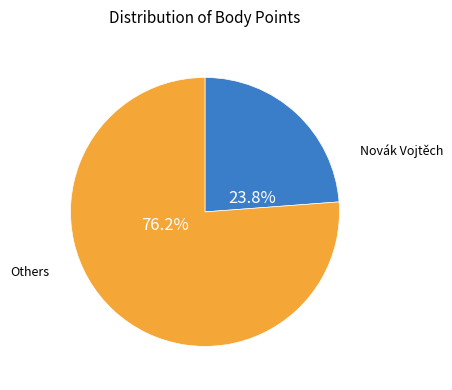

To the nearest percent, what portion does Novák Vojtěch represent?

24%